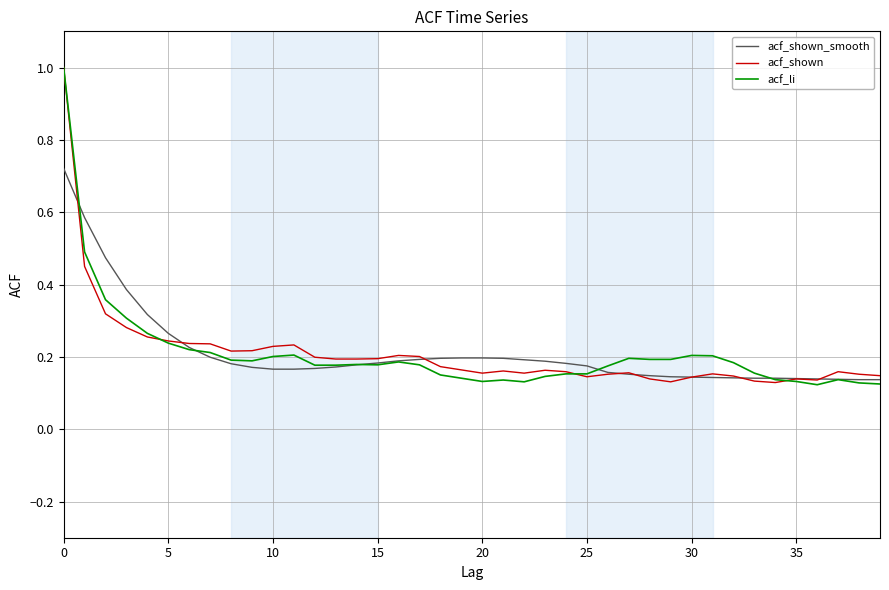

How many lines are shown in the chart?

3